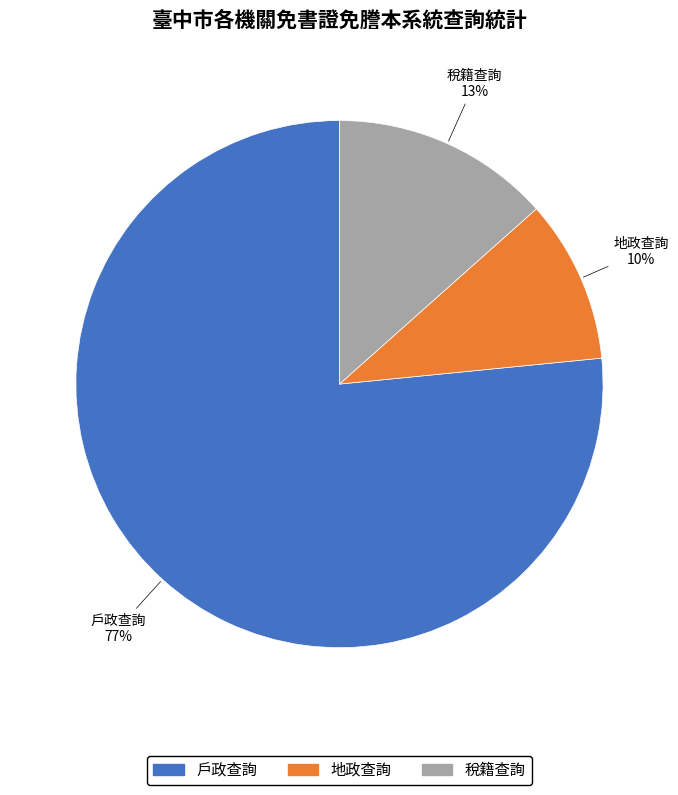

Do 戶政查詢 and 地政查詢 together represent more than half of the pie?

Yes